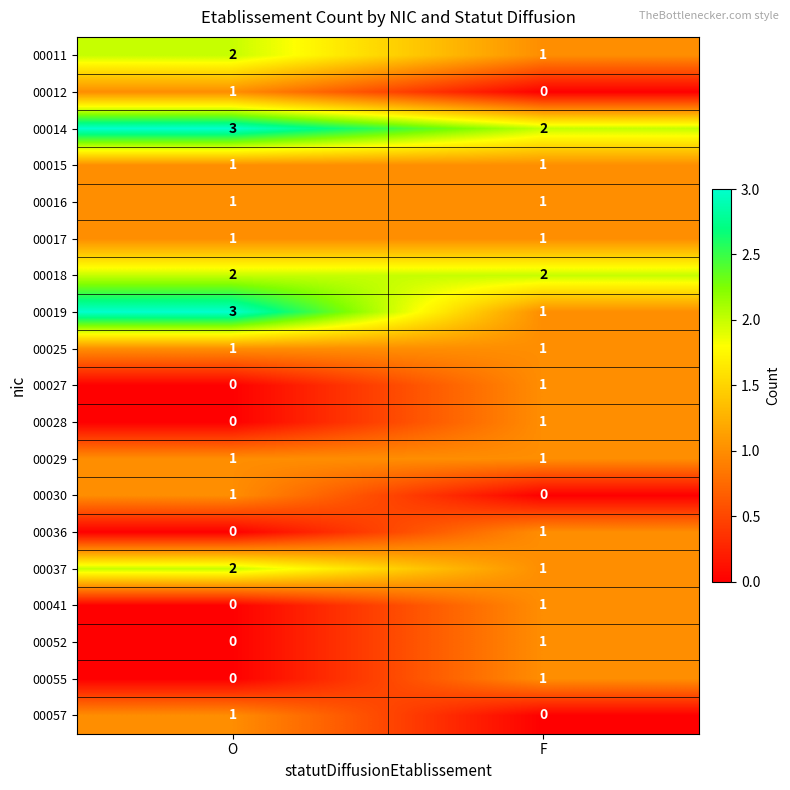

At which label does 00019 reach its peak?

O